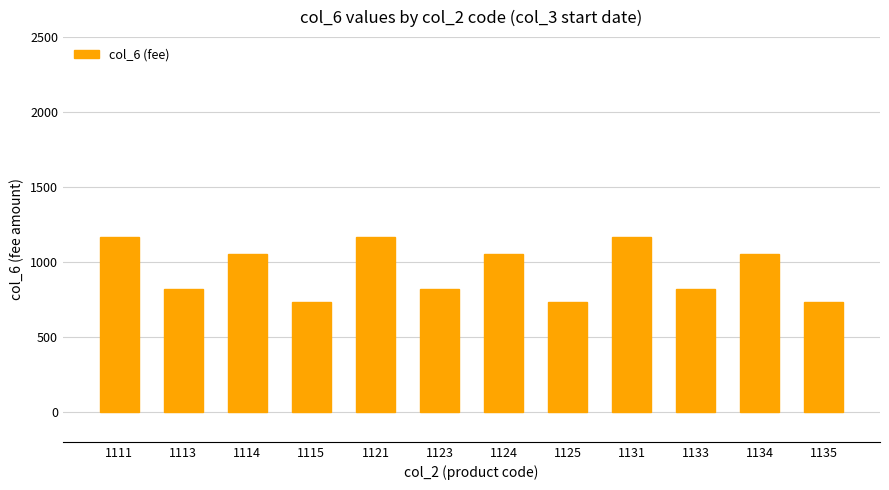

How many data points are less than 1051?

6